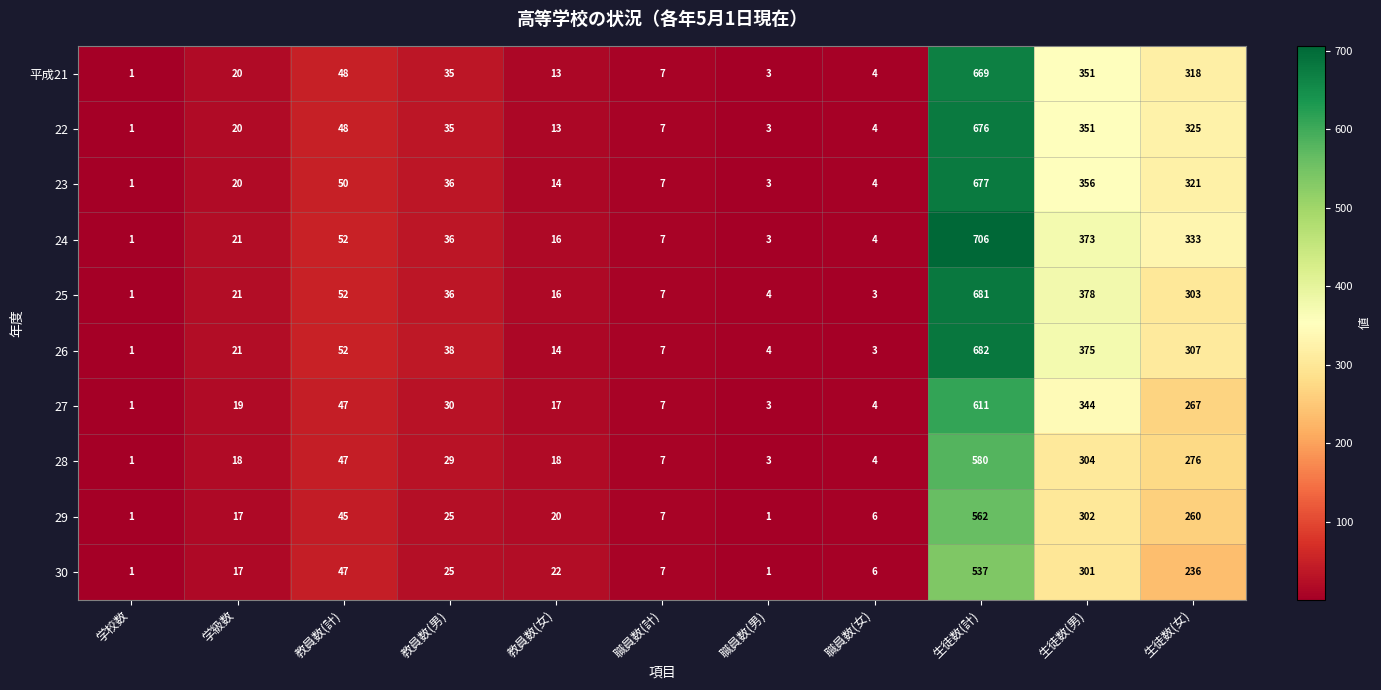

What is the difference between the maximum and minimum values in the 23 series?

676